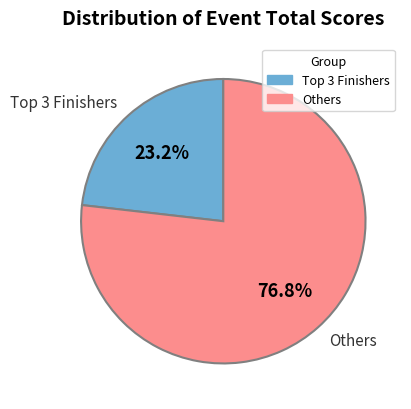

What is the smallest slice in the pie chart?

Top 3 Finishers